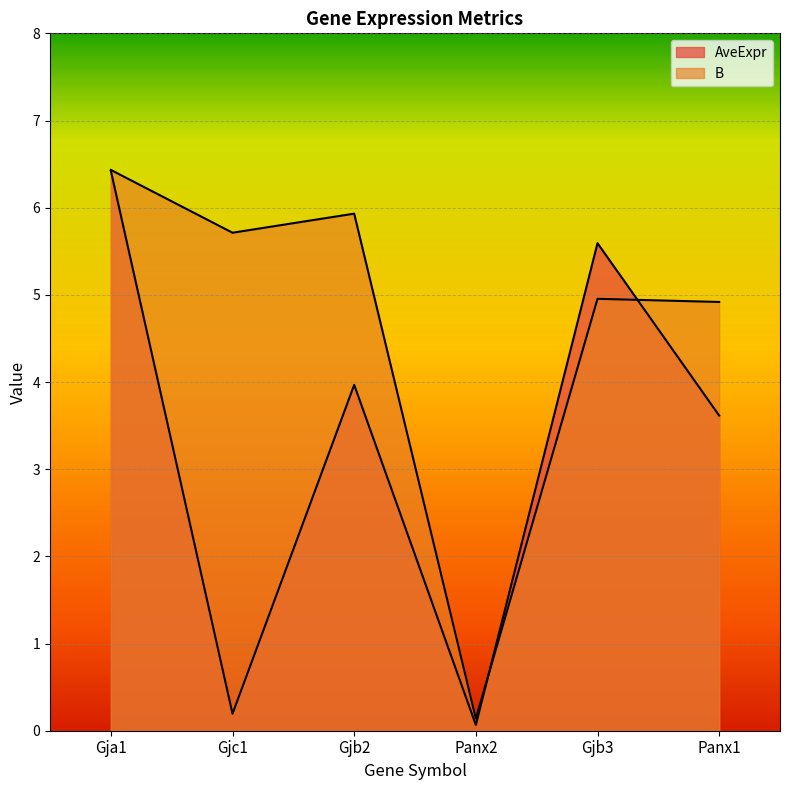

Which category has the lowest value across all series?

Panx2